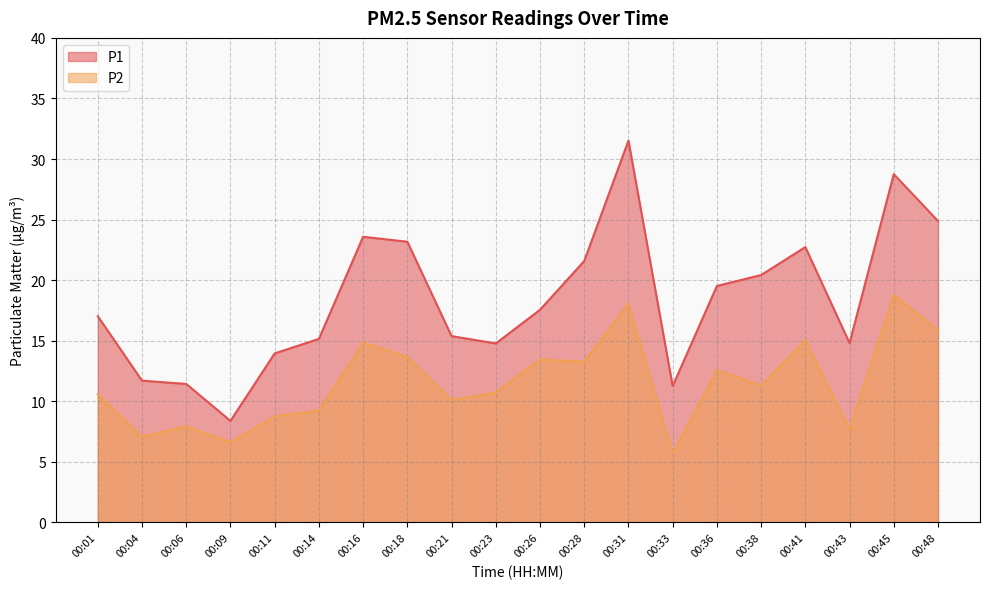

Rank the series by their average value, from lowest to highest.

P2, P1